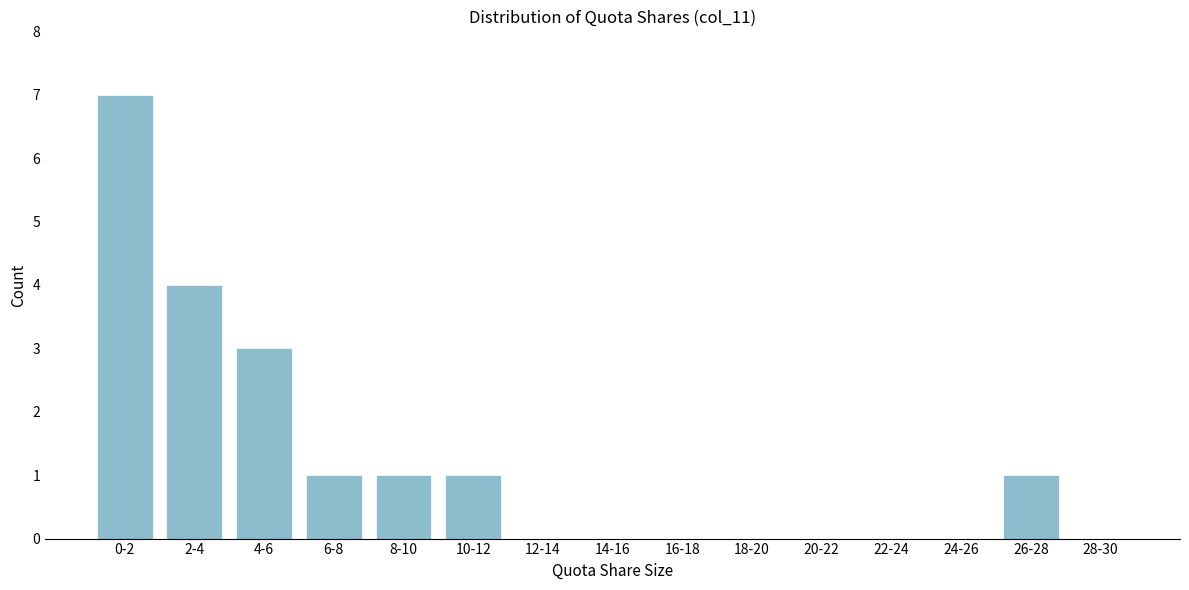

Reading left to right, what are all the values shown in this chart?

0-2=7	2-4=4	4-6=3	6-8=1	8-10=1	10-12=1	12-14=0	14-16=0	16-18=0	18-20=0	20-22=0	22-24=0	24-26=0	26-28=1	28-30=0